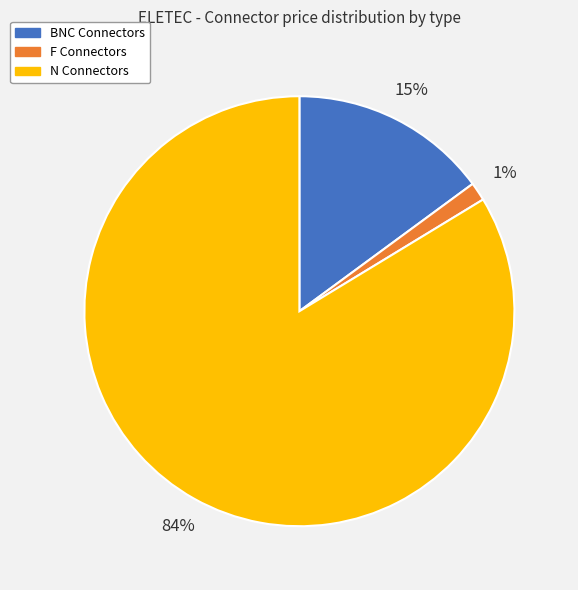

To the nearest percent, what is the average slice percentage?

33%